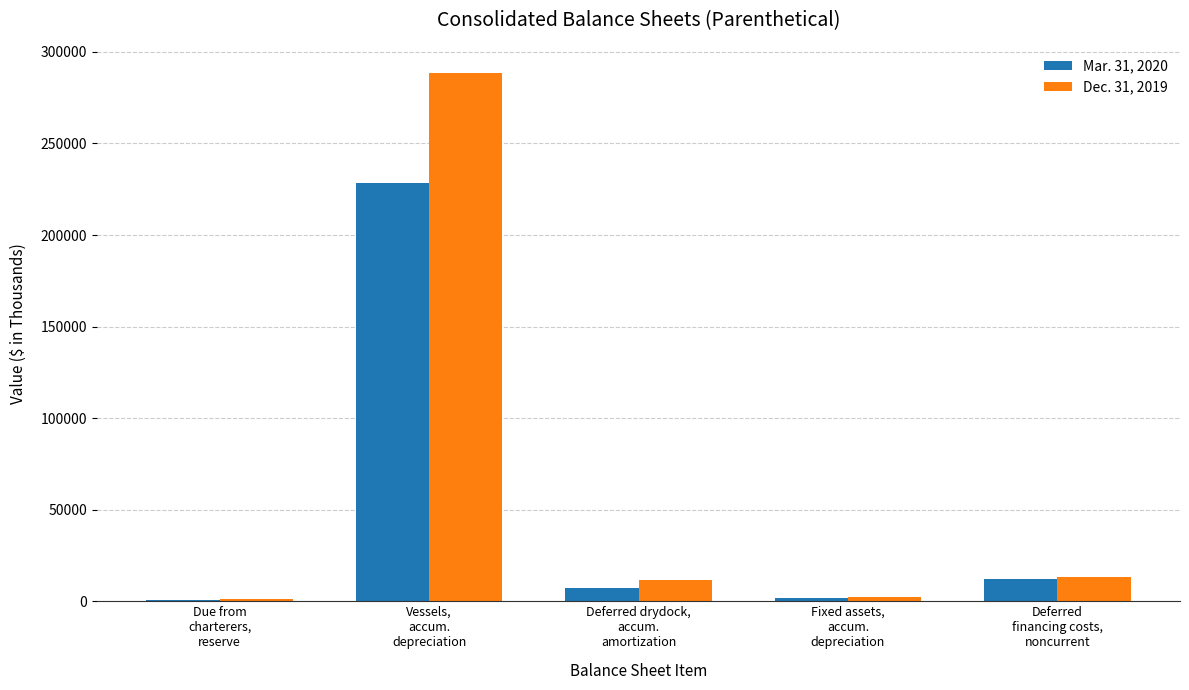

Which series has the largest total across all categories?

Dec. 31, 2019